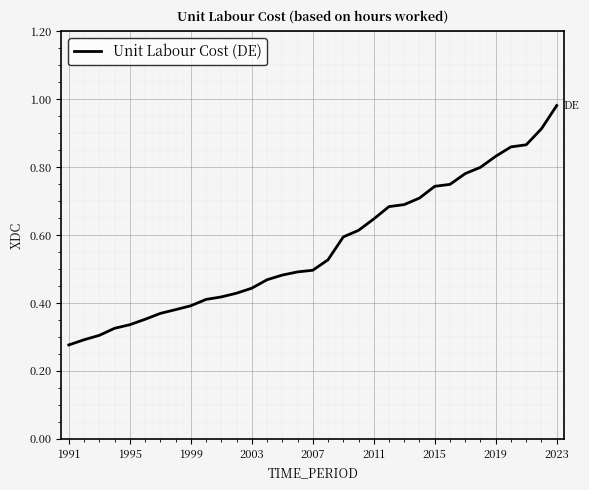

What is the value of the 24th point from the left?

0.7